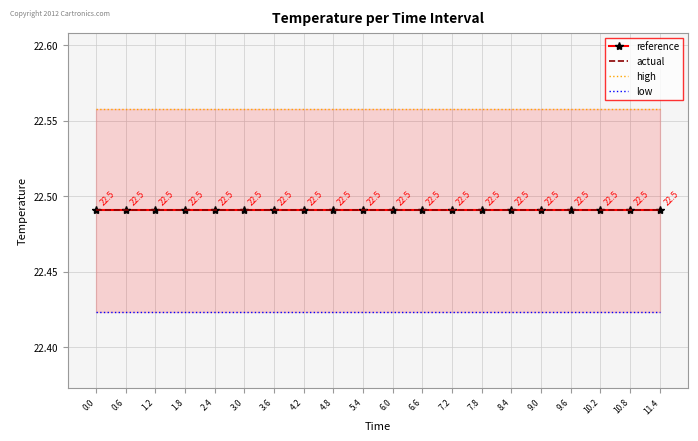

What is the minimum value for low?

22.4